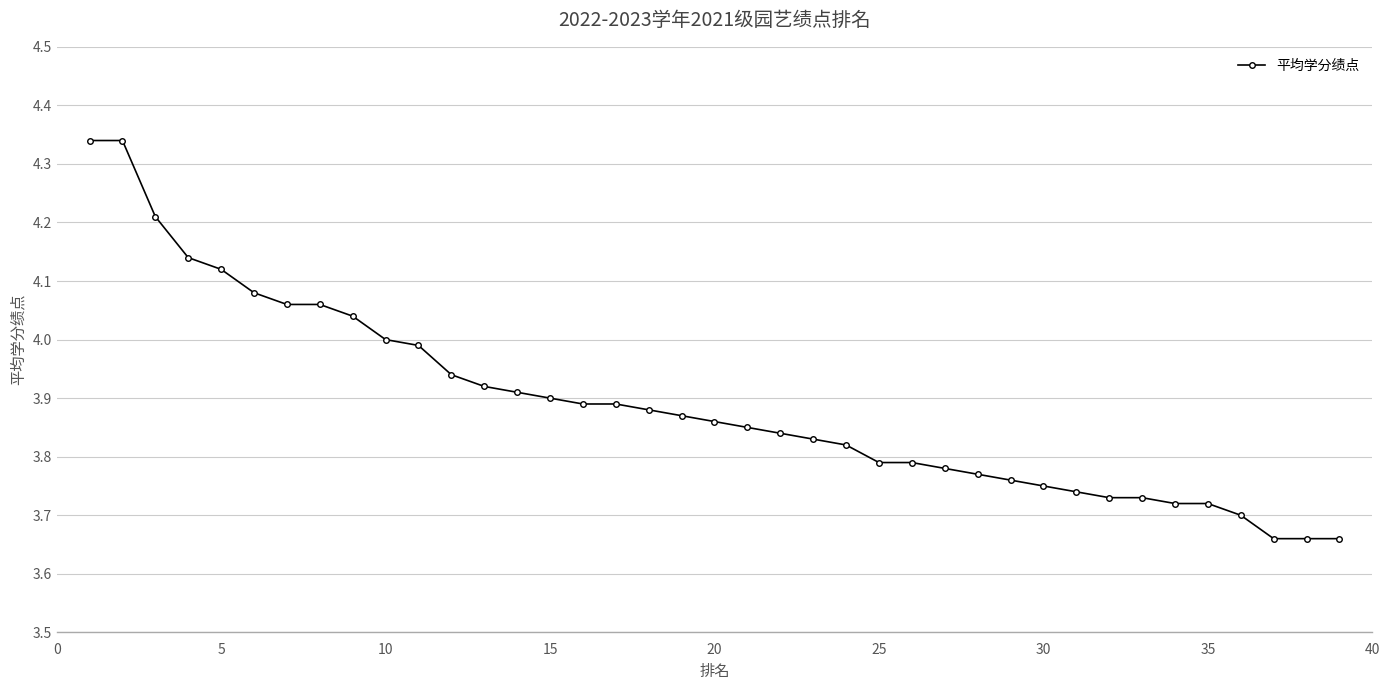

What is the difference between the maximum and minimum values?

0.7